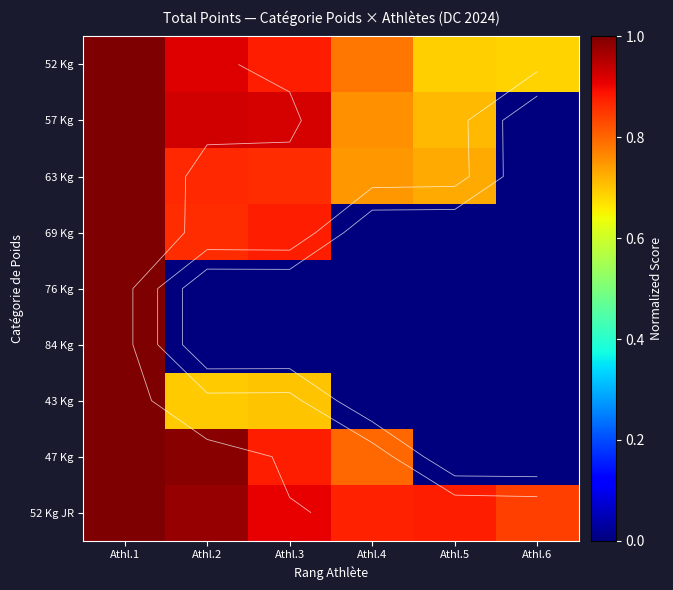

What is the average value of the 63 Kg series?

0.7